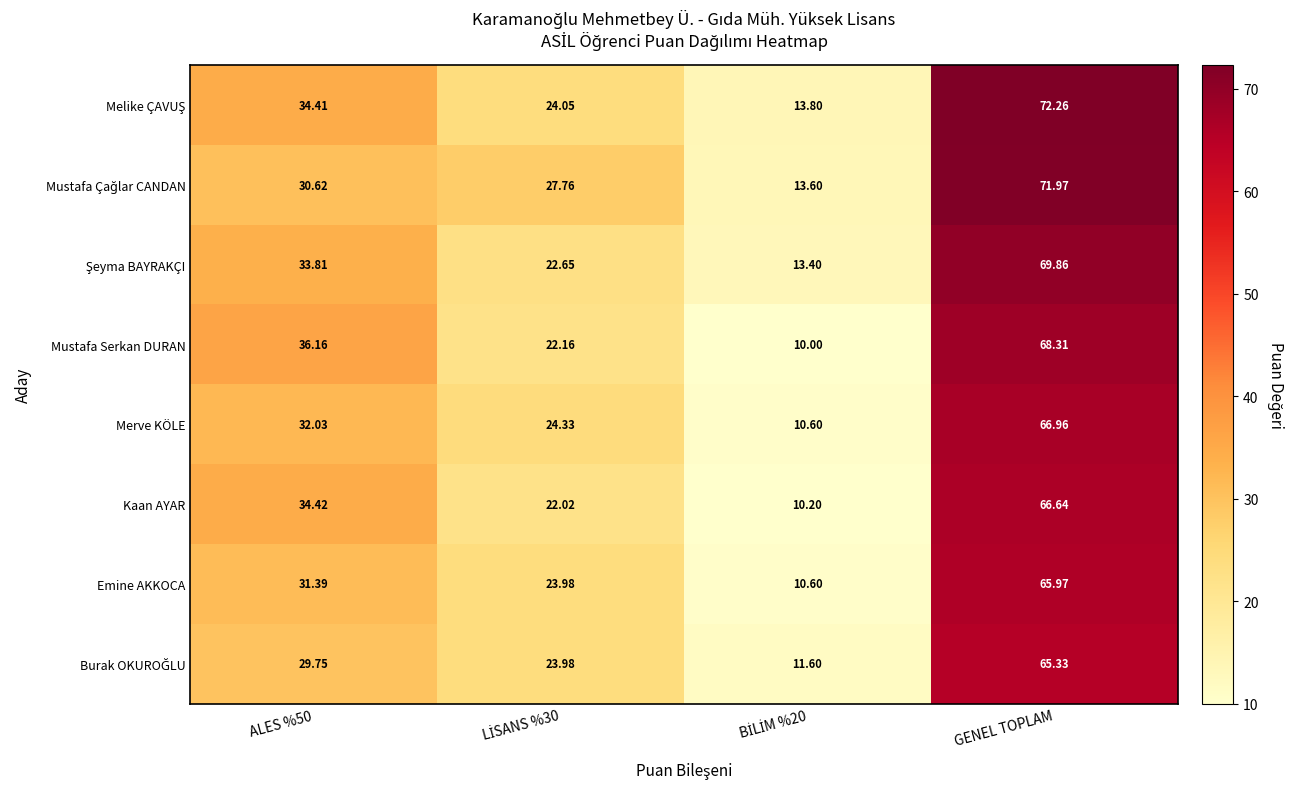

Is the value of Emine AKKOCA at GENEL TOPLAM greater than the value of Mustafa Serkan DURAN at ALES %50?

Yes